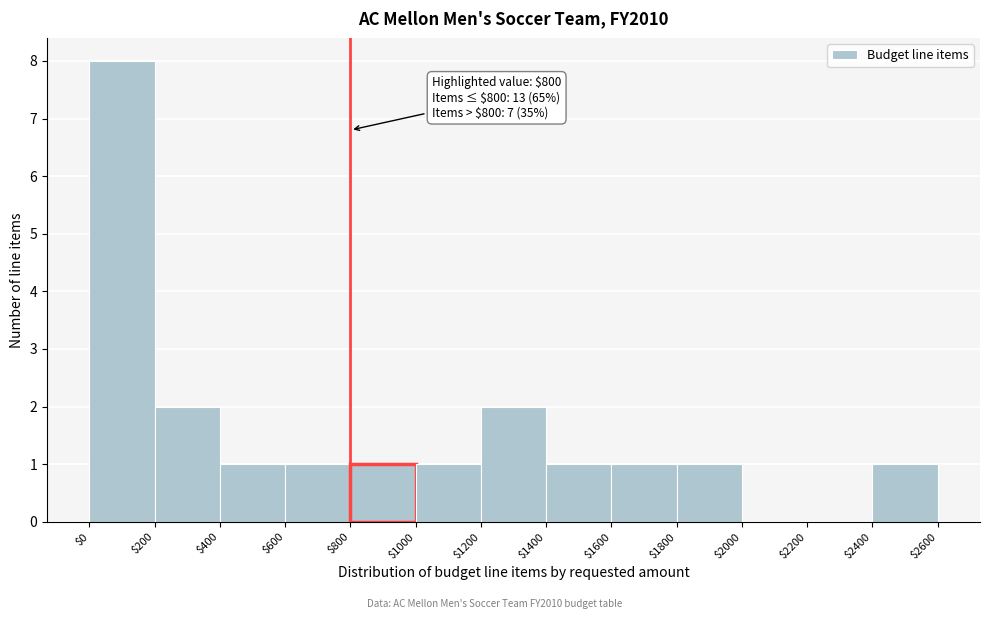

Which range on the x-axis has the tallest bar?

$0 to $200